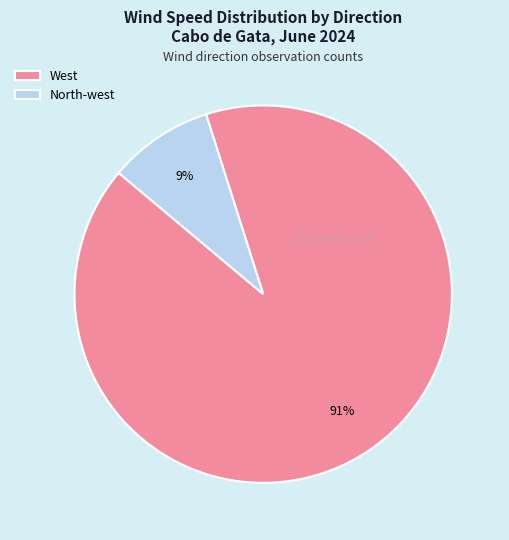

Count the number of slices in the pie.

2